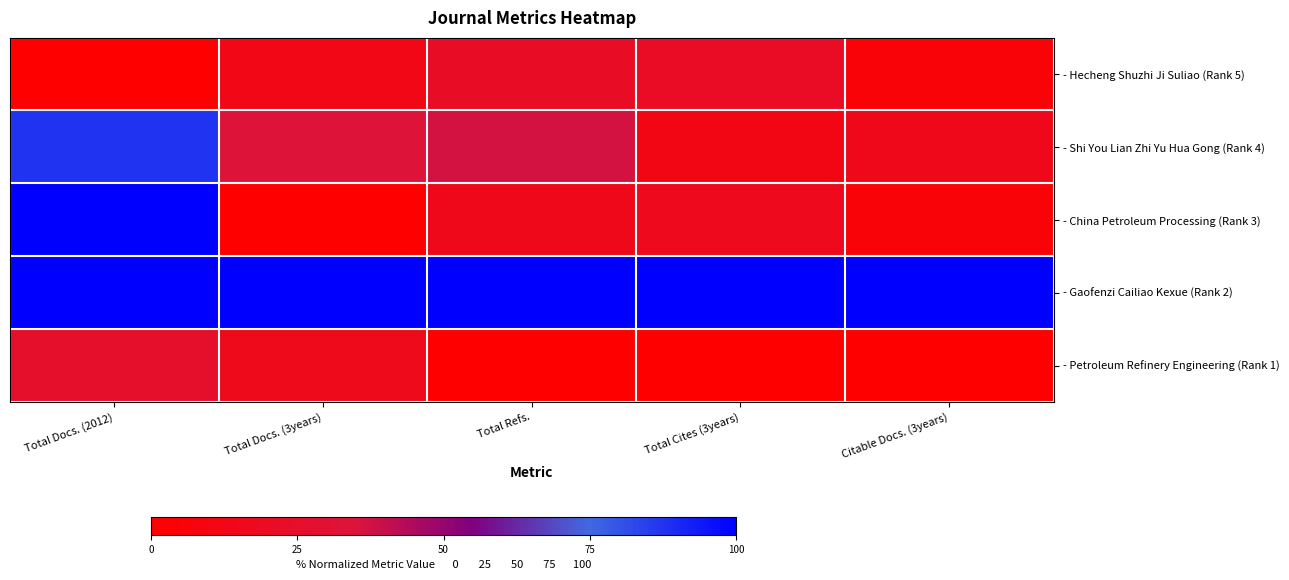

Which category has the highest value across all series?

Total Docs. (2012)